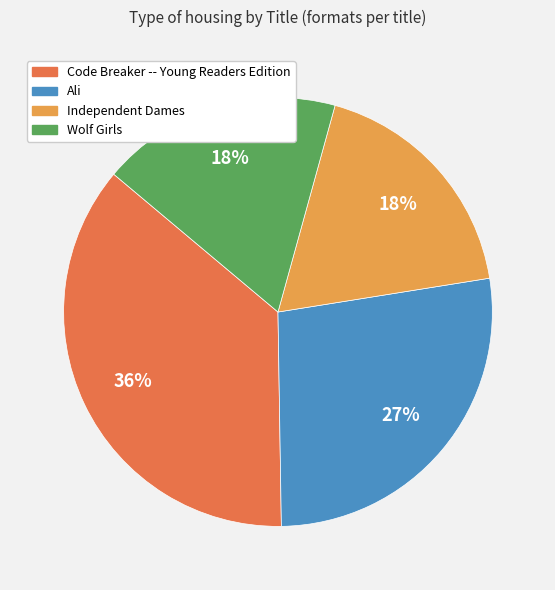

Between Ali and Independent Dames, which is larger?

Ali